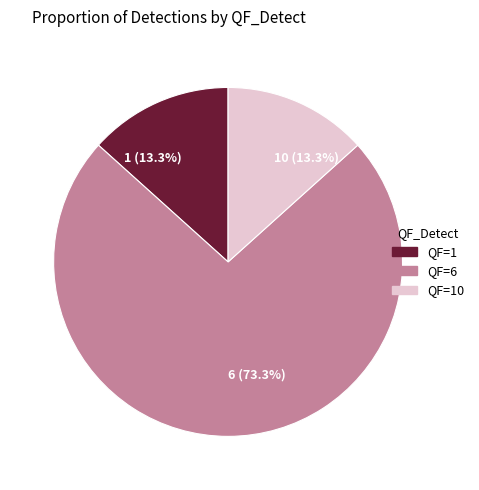

What is the majority slice?

QF=6